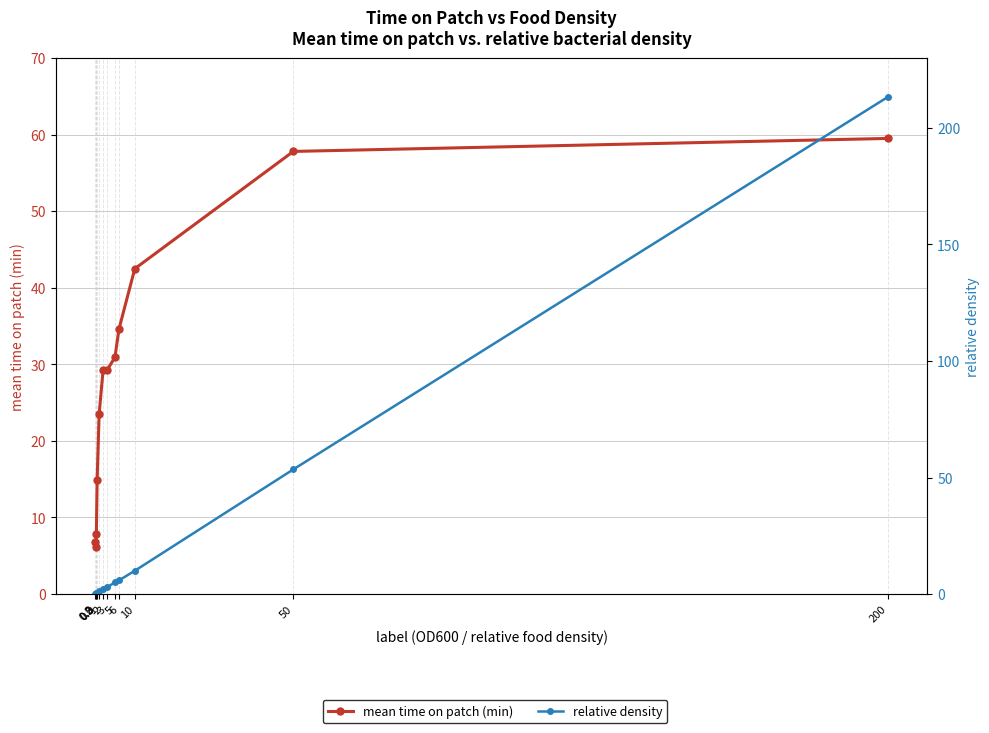

Rank the categories by relative density value from highest to lowest.

200, 50, 10, 6, 5, 3, 2, 1, 0.5, 0.3, 0.2, 0